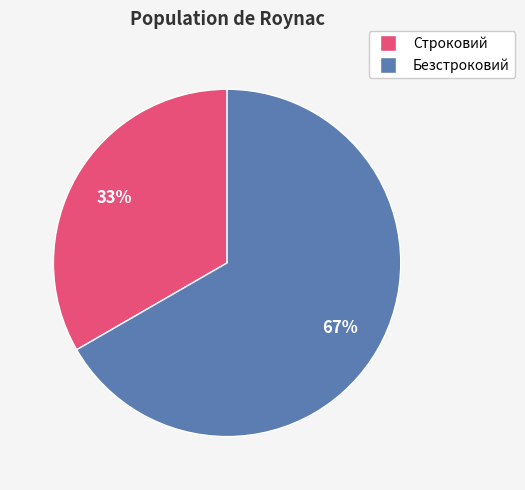

Count the number of slices in the pie.

2